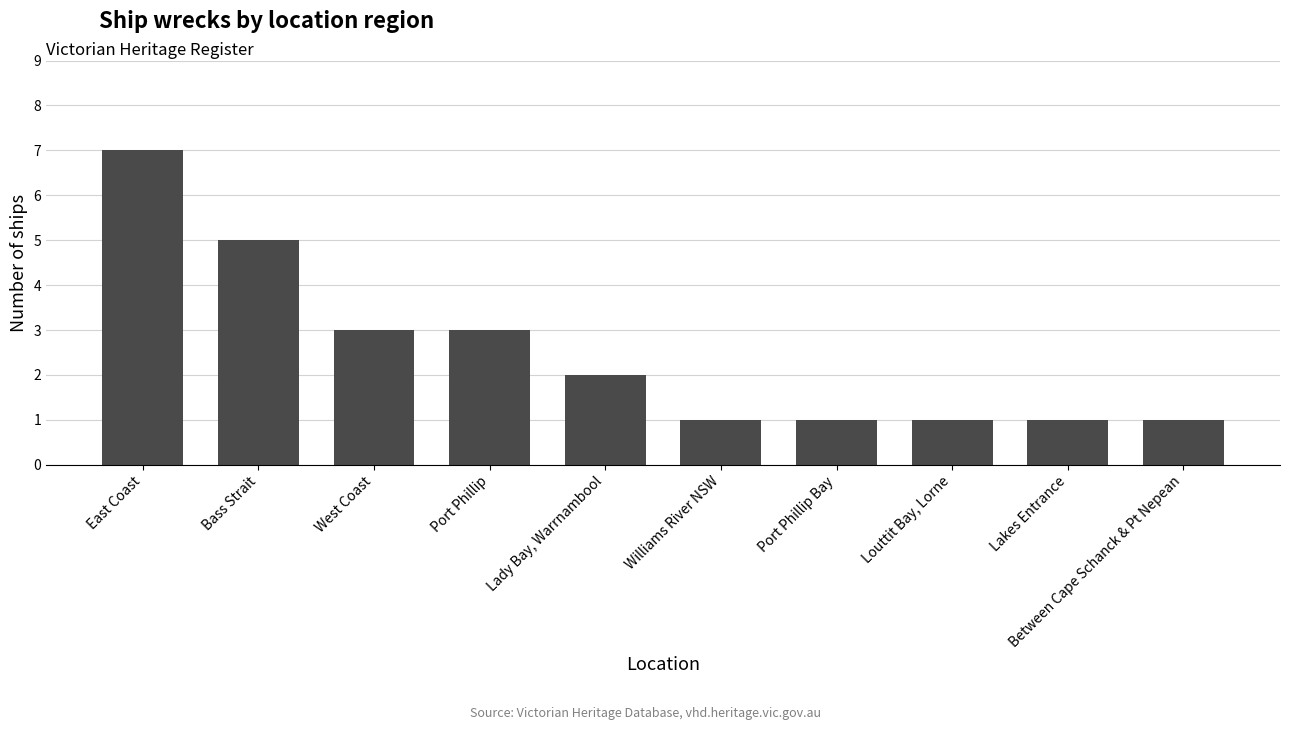

What position from the left is Williams River NSW?

6